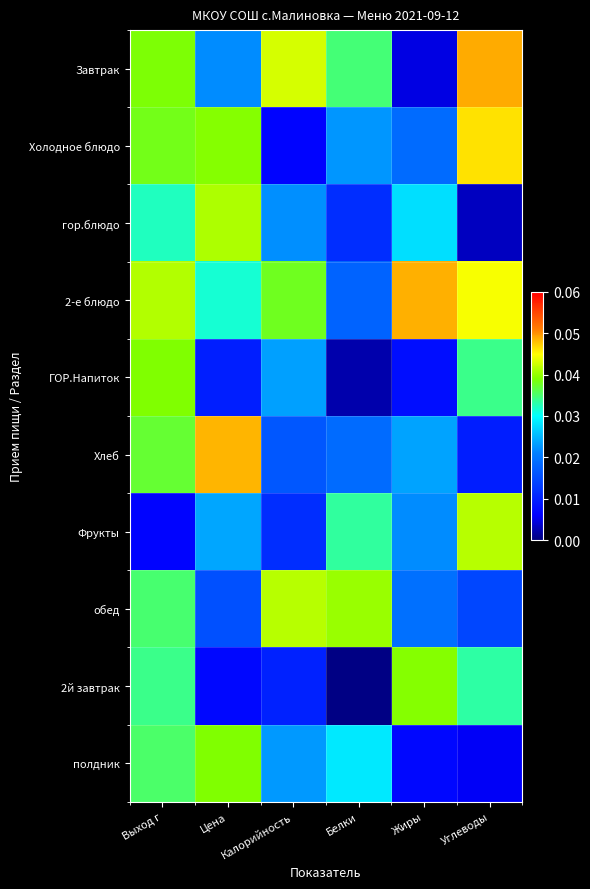

Which series has the widest spread of values?

Завтрак